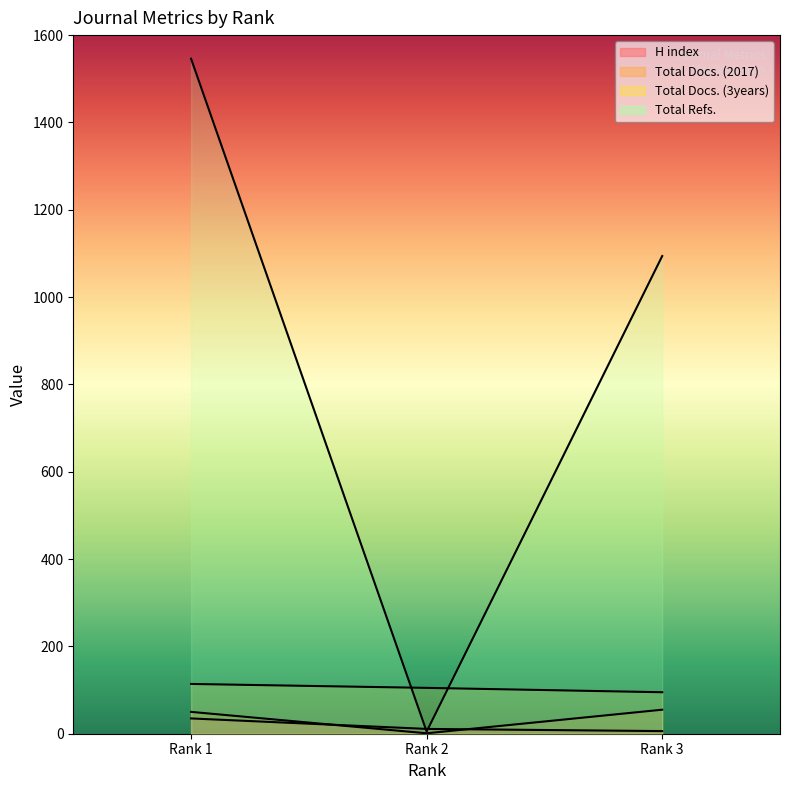

How many lines are shown in the chart?

4